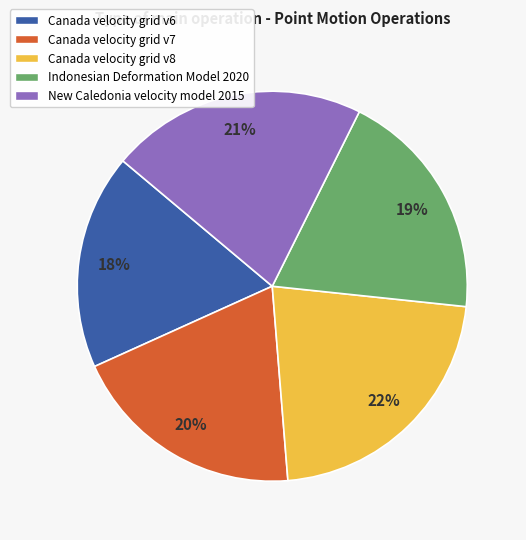

Between Canada velocity grid v6 and Canada velocity grid v8, which is larger?

Canada velocity grid v8